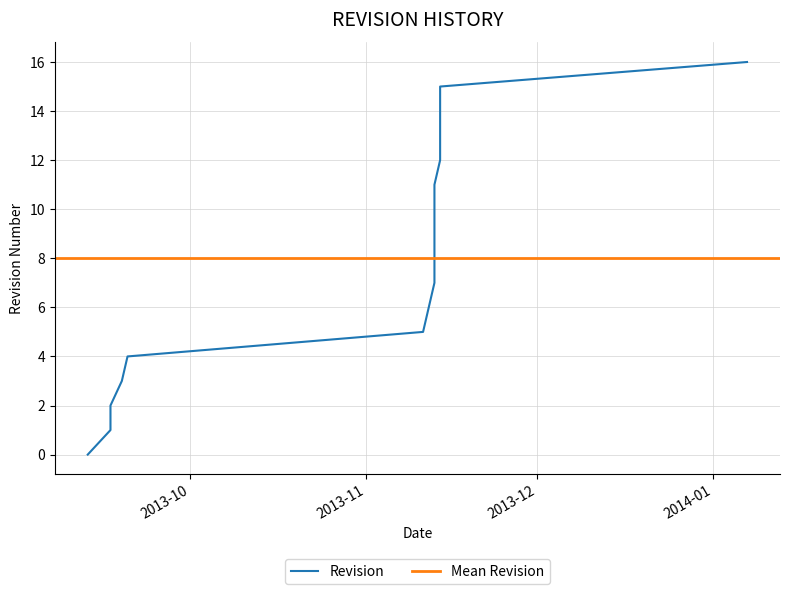

Which has a higher value, 2013-09-17 or 2013-09-19?

2013-09-19